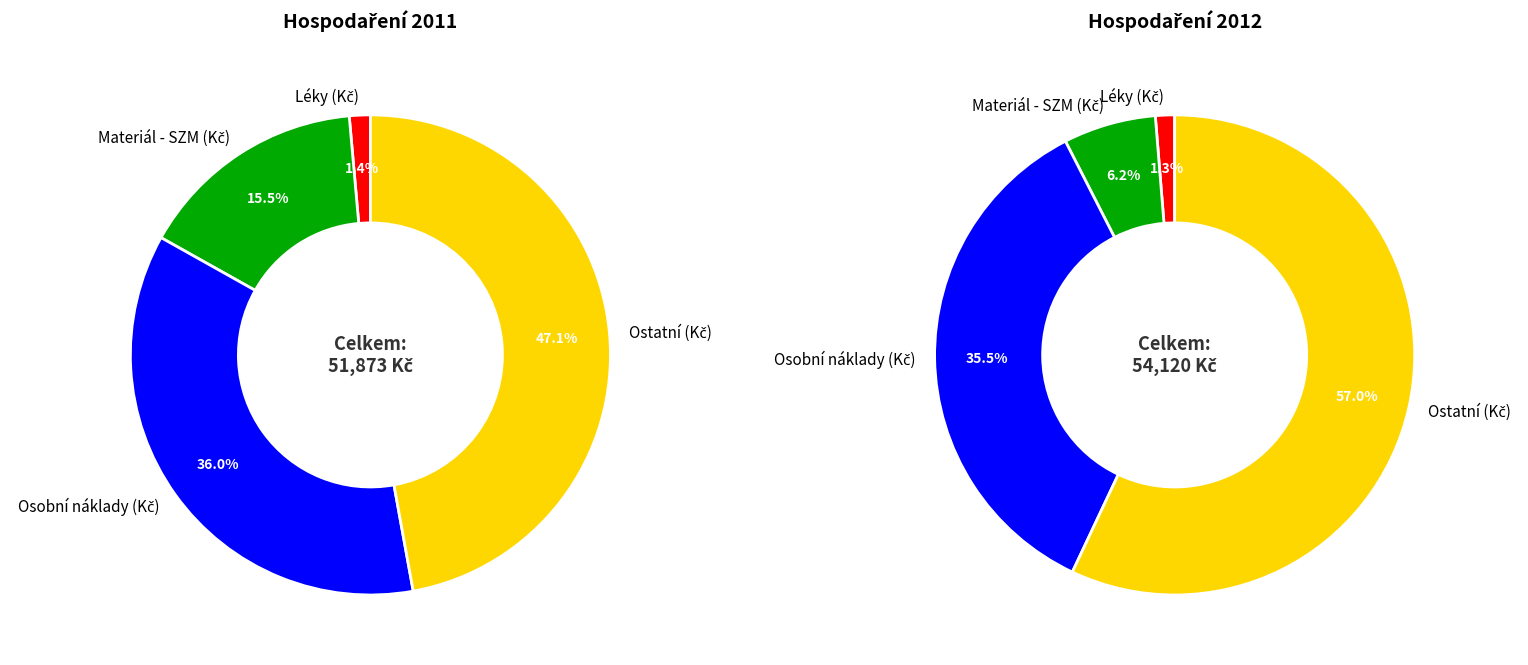

Which series has the widest spread of values?

values_2012